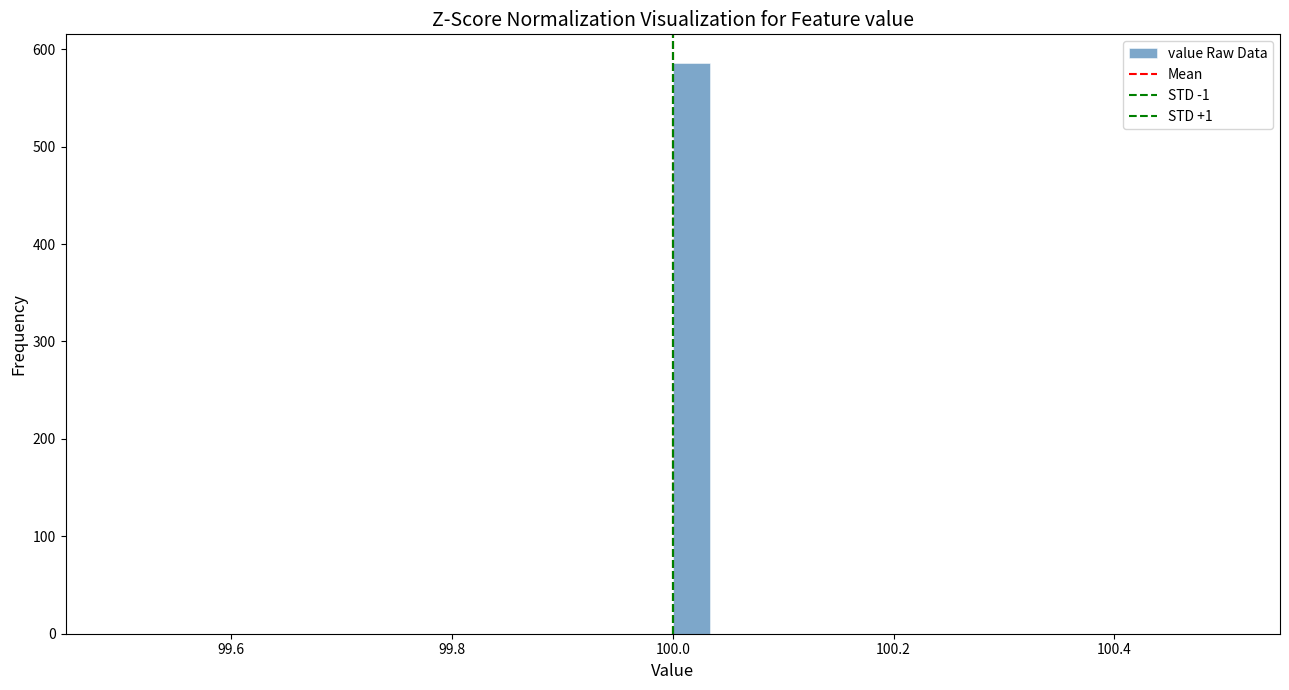

Read against the x-axis, roughly where is the centre of the tallest bar?

100.02